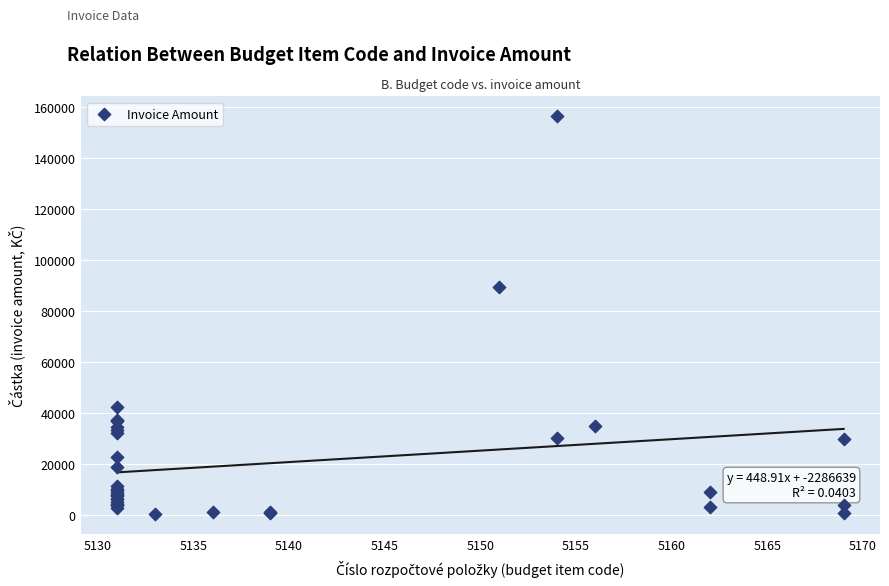

What Y value in the scatter plot is closest to 78396?

89355.0